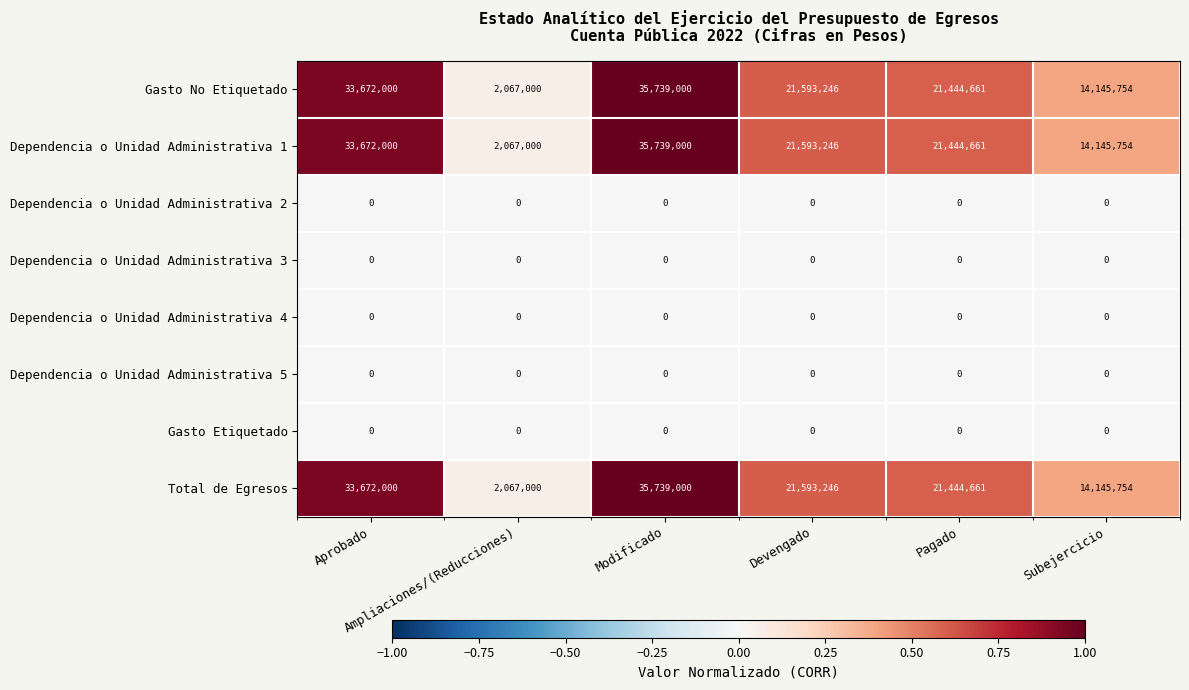

What is the average value of the Gasto No Etiquetado series?

21443610